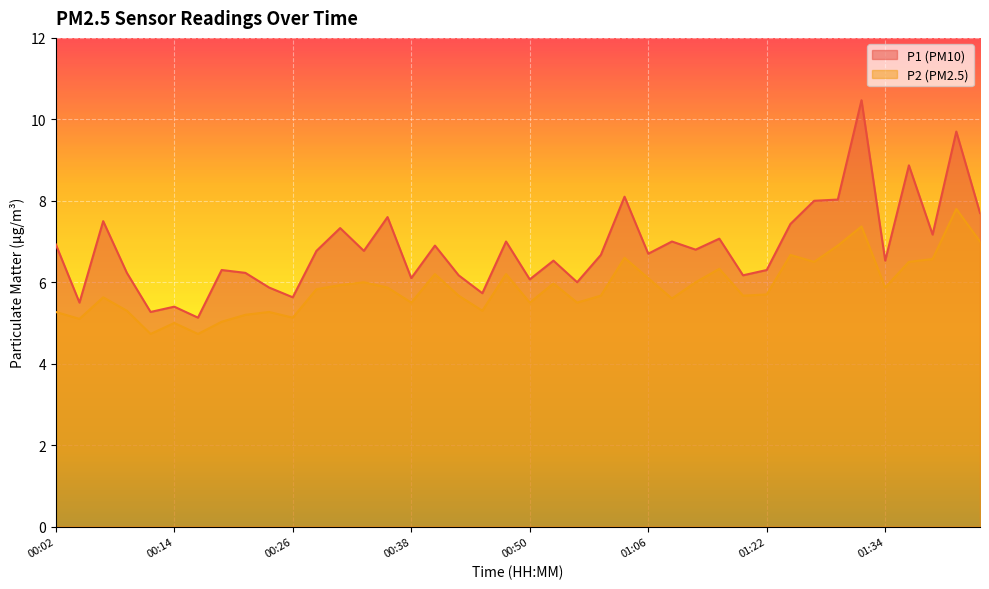

The P2 series shows 5.6 at 01:08. True or false?

True